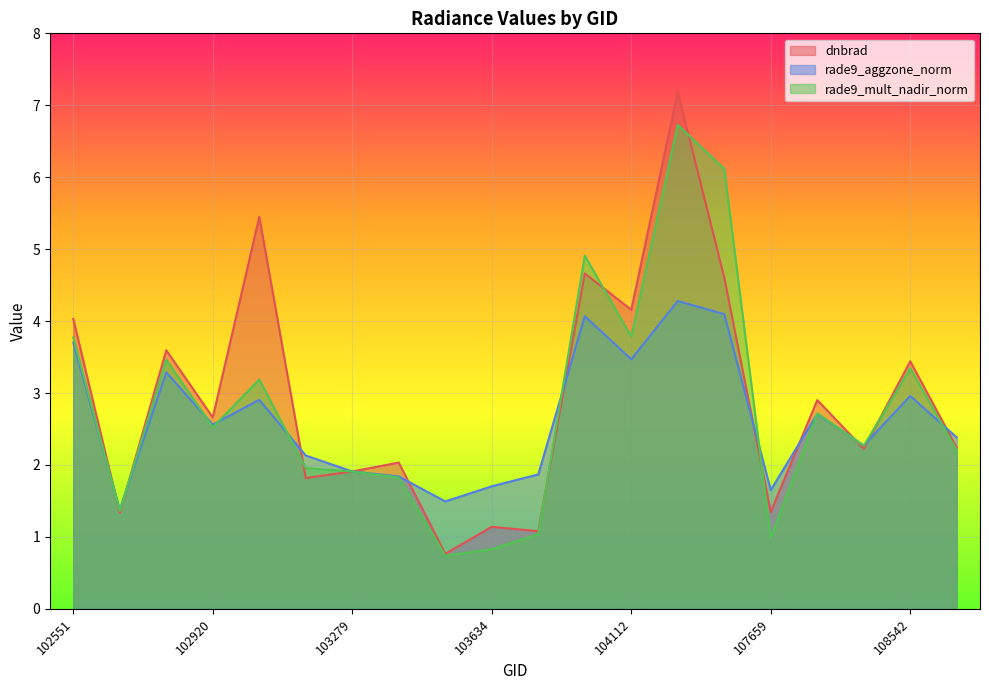

True or false: rade9_mult_nadir_norm has more than 2 points higher than both neighbors.

True